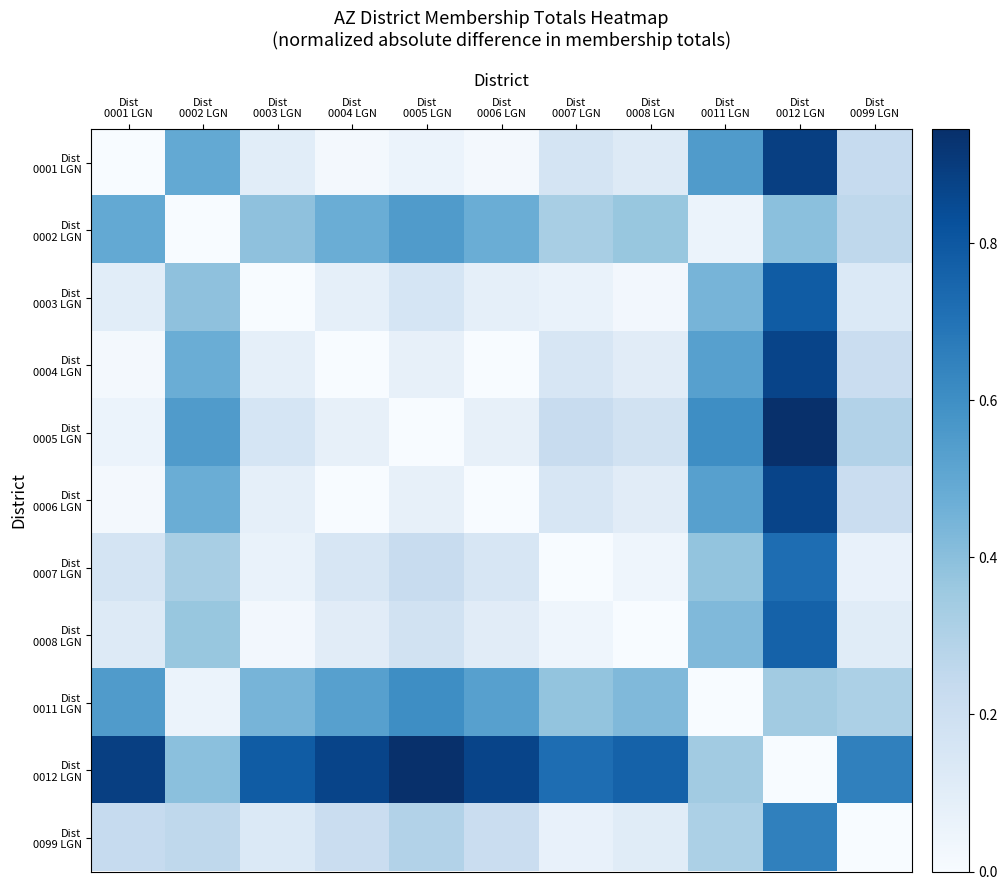

What is the total value across all series at Dist
0007 LGN?

2.3